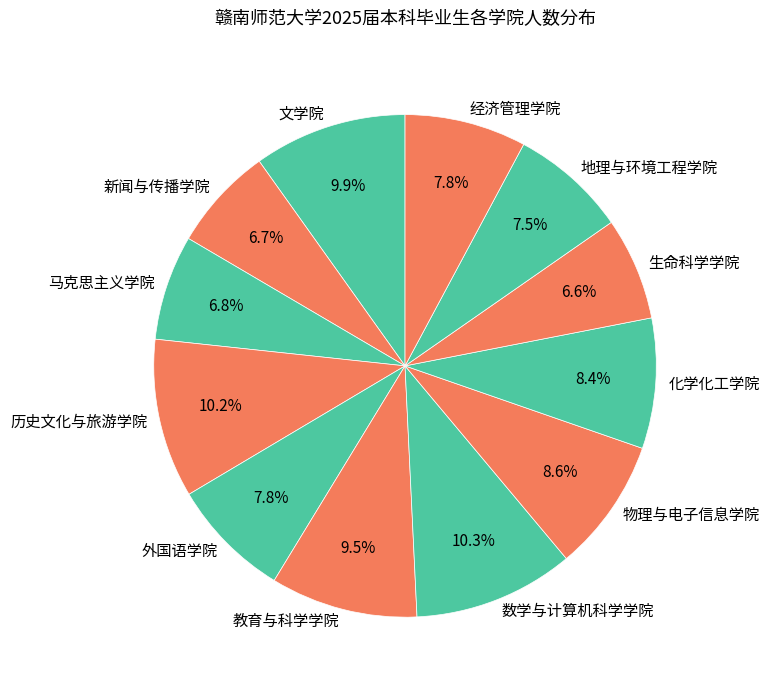

Is 经济管理学院 the majority of the pie?

No